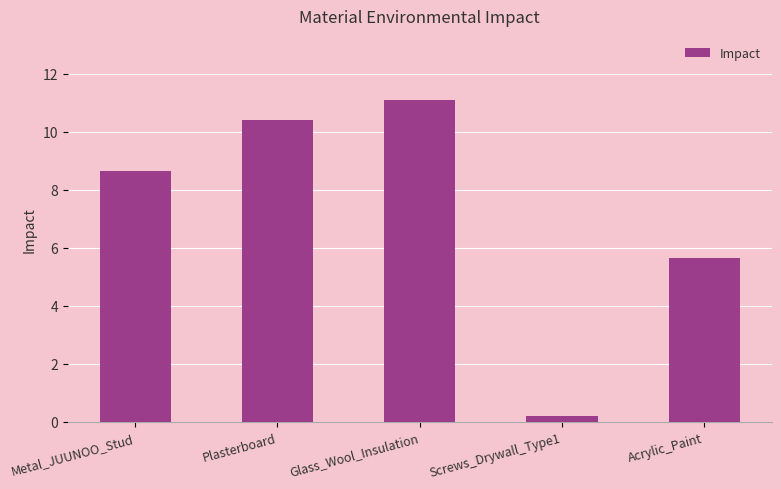

What is the change in value from Screws_Drywall_Type1 to Acrylic_Paint?

+5.4